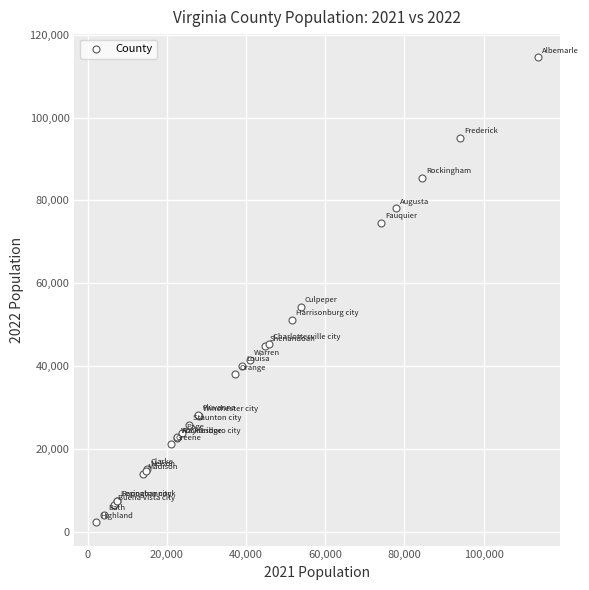

What Y value in the scatter plot is closest to 58417?

54381